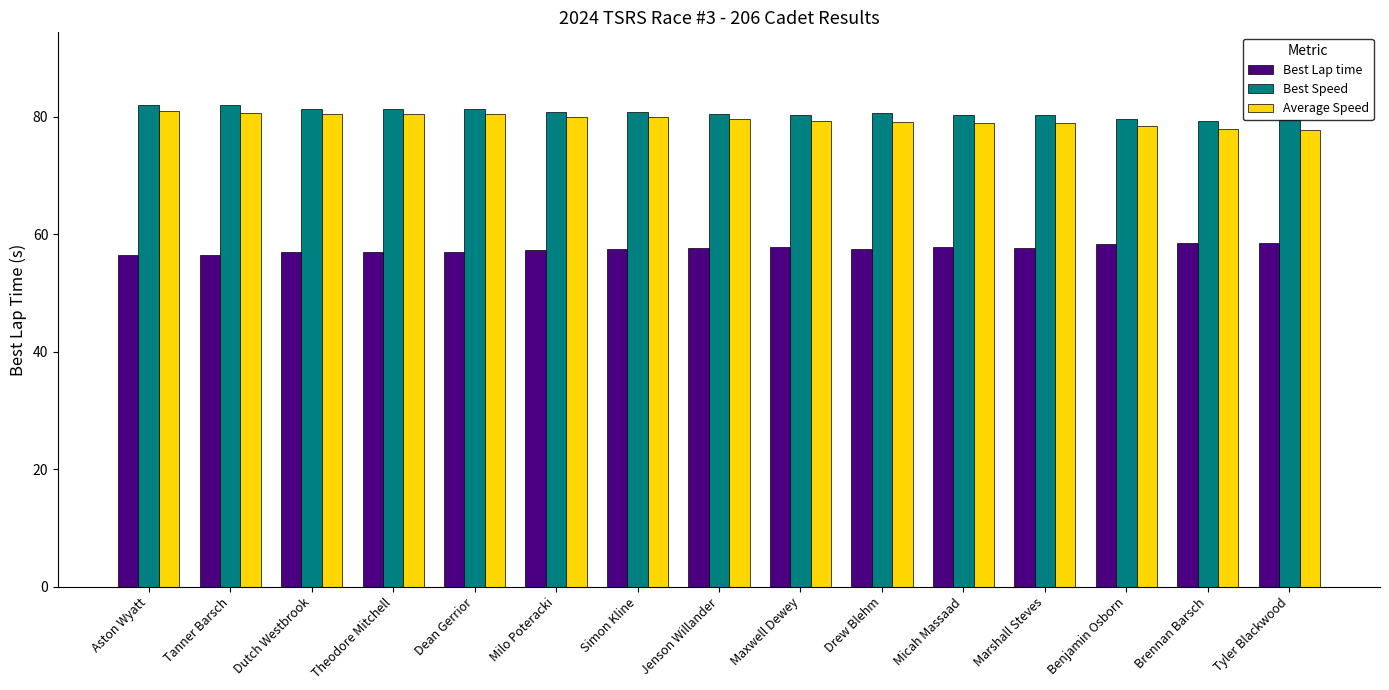

What is the spread (max minus min) of values at Tanner Barsch?

25.5